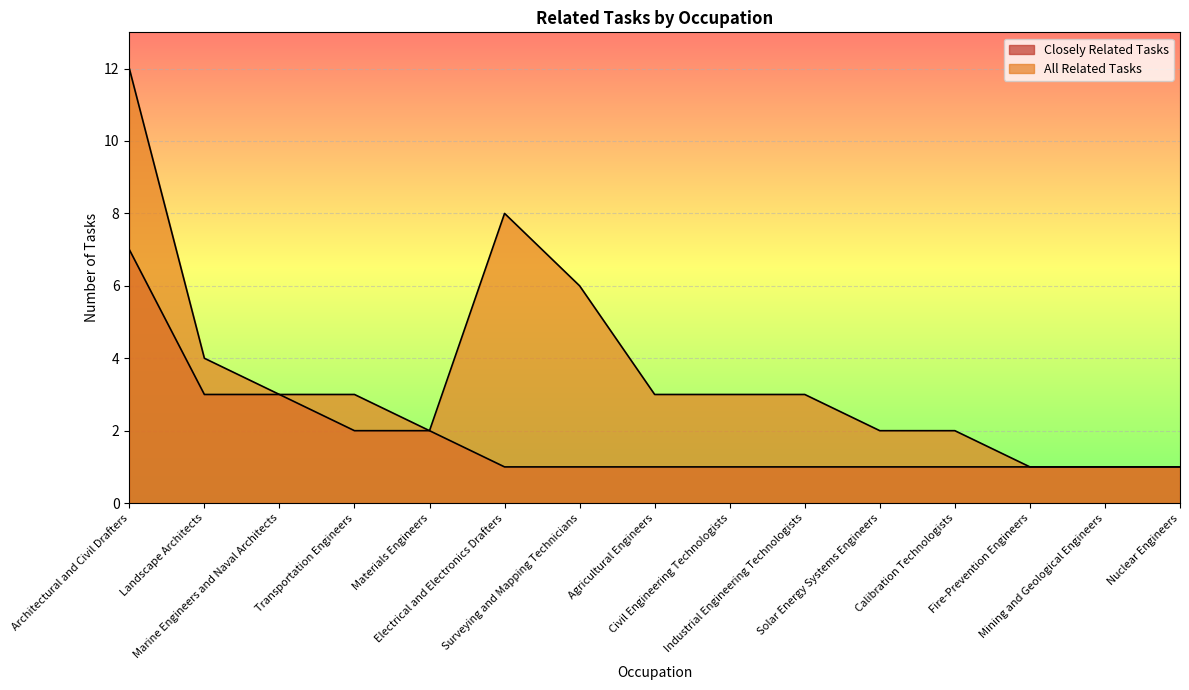

Rank the series at Mining and Geological Engineers from lowest to highest value.

Closely Related Tasks, All Related Tasks